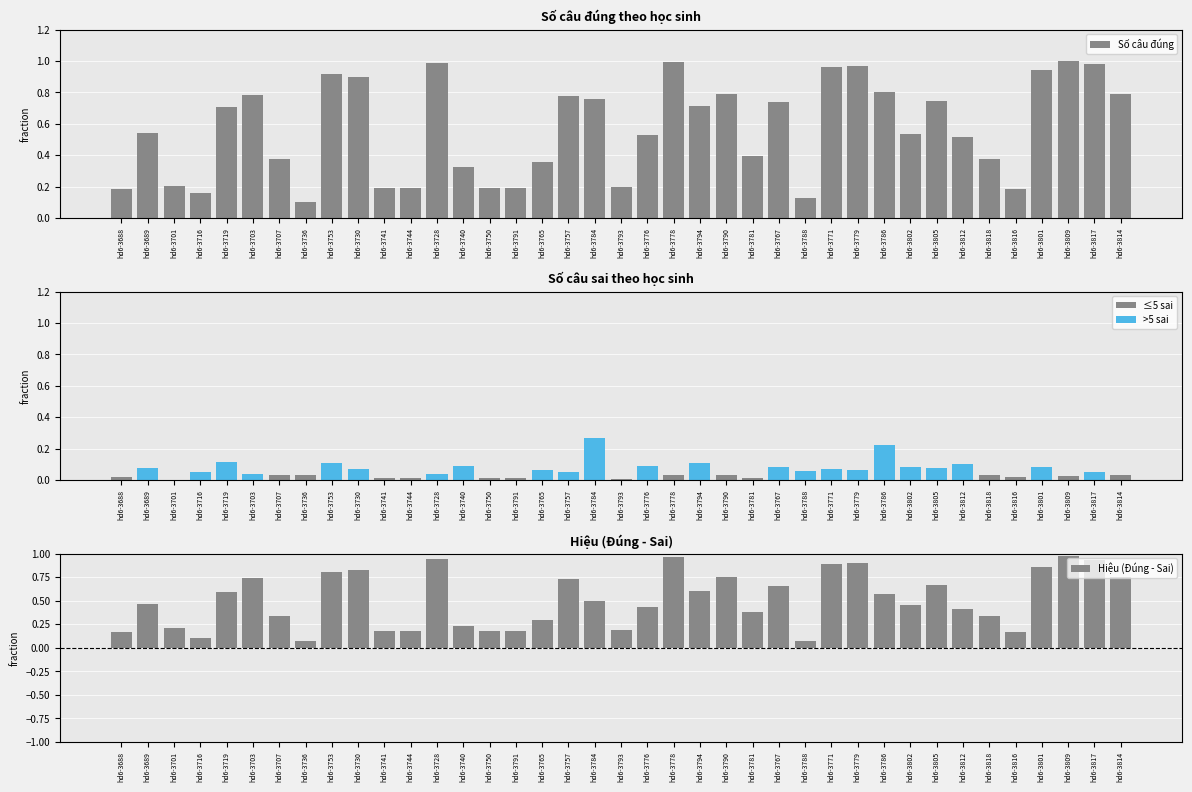

What is the label of the 36th bar from the left?

hd6-3801